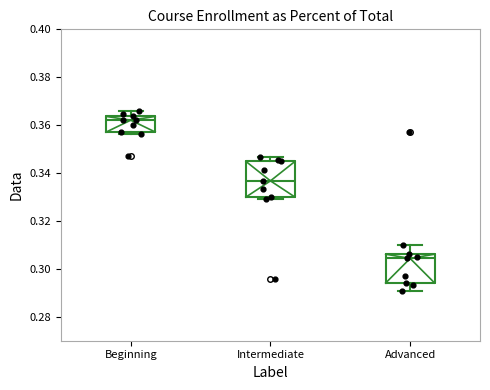

Which box is the tallest, from its lower edge to its upper edge?

Intermediate